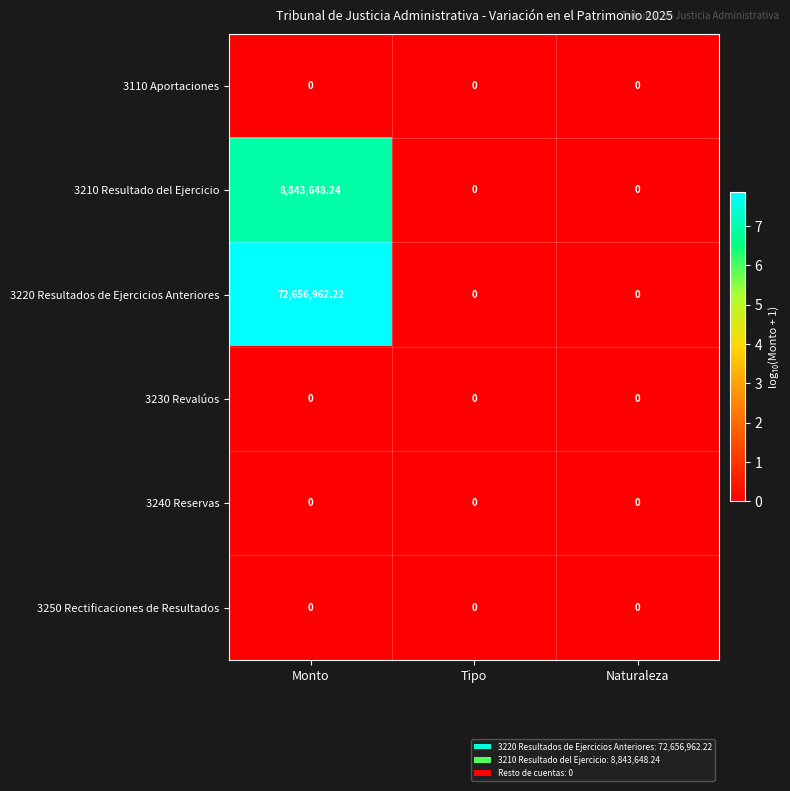

At which category is the sum across all series the highest?

Monto